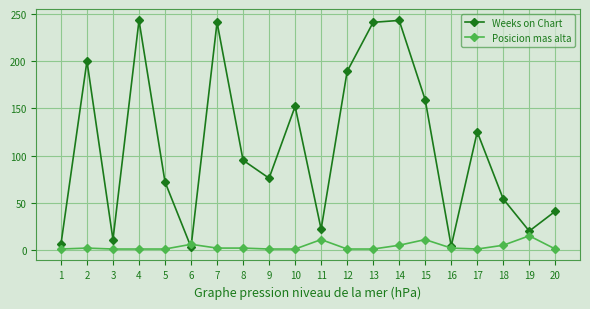

Where is Posicion mas alta nearest to the value 8?

6